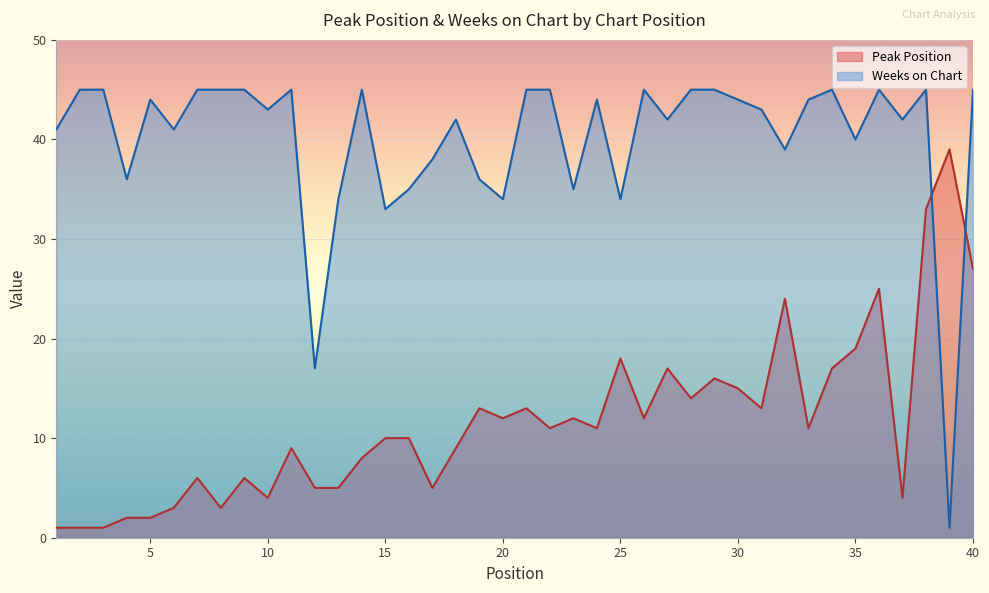

Does the chart display data point markers on the line(s)?

No